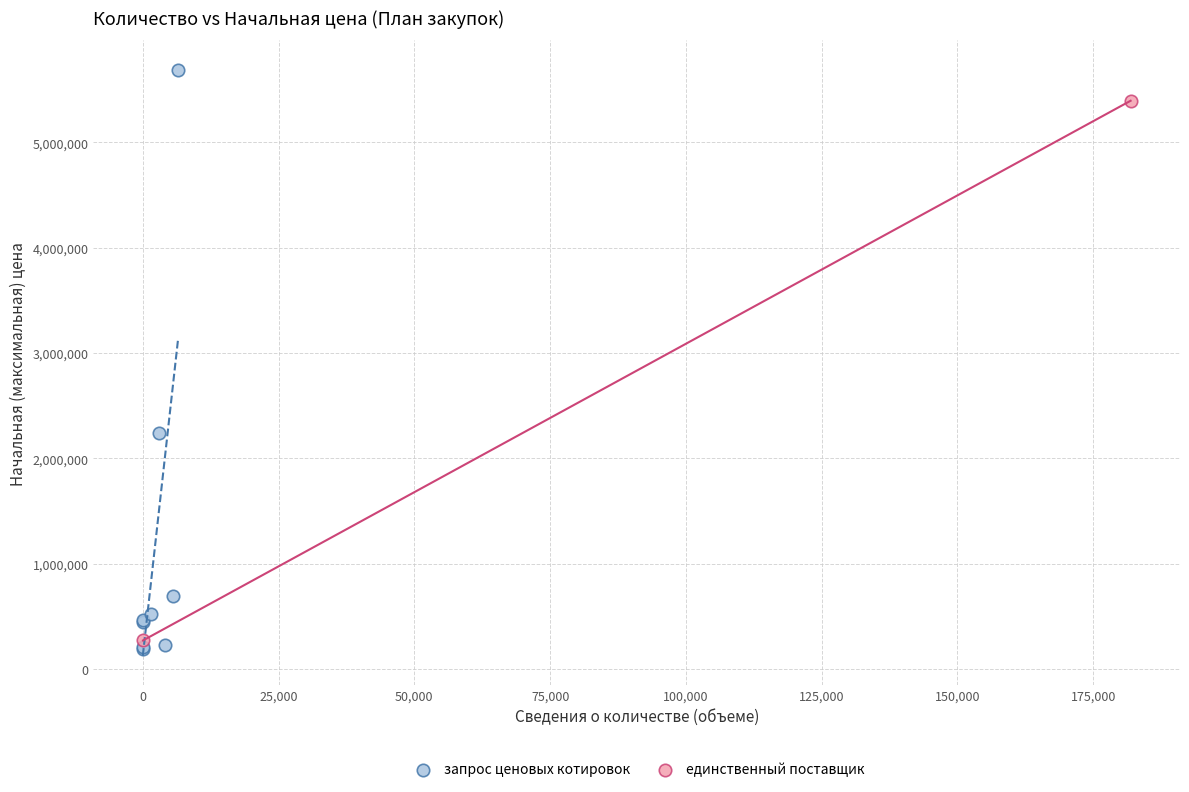

What are all the series names shown in the legend?

запрос ценовых котировок, единственный поставщик